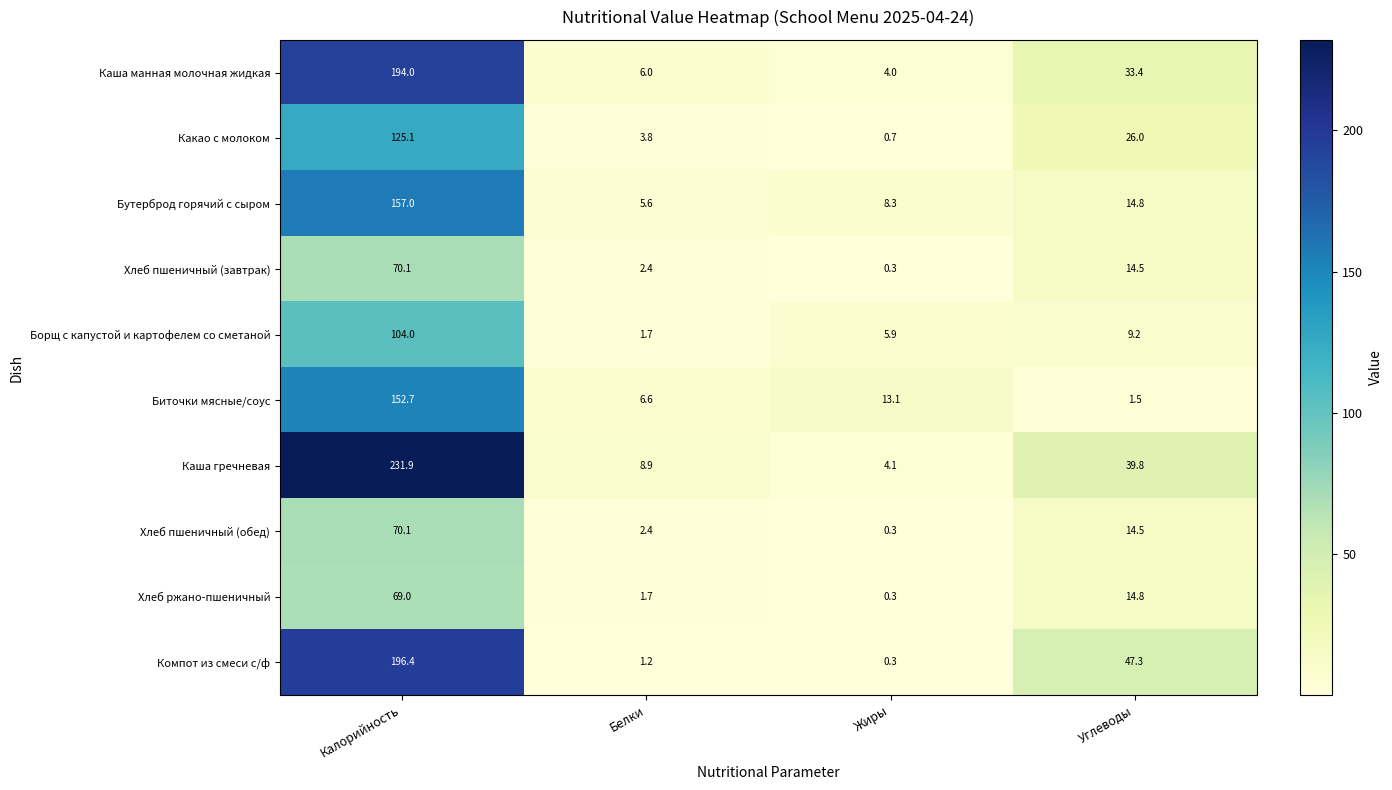

Rank the categories by Хлеб пшеничный (завтрак) value from highest to lowest.

Калорийность, Углеводы, Белки, Жиры